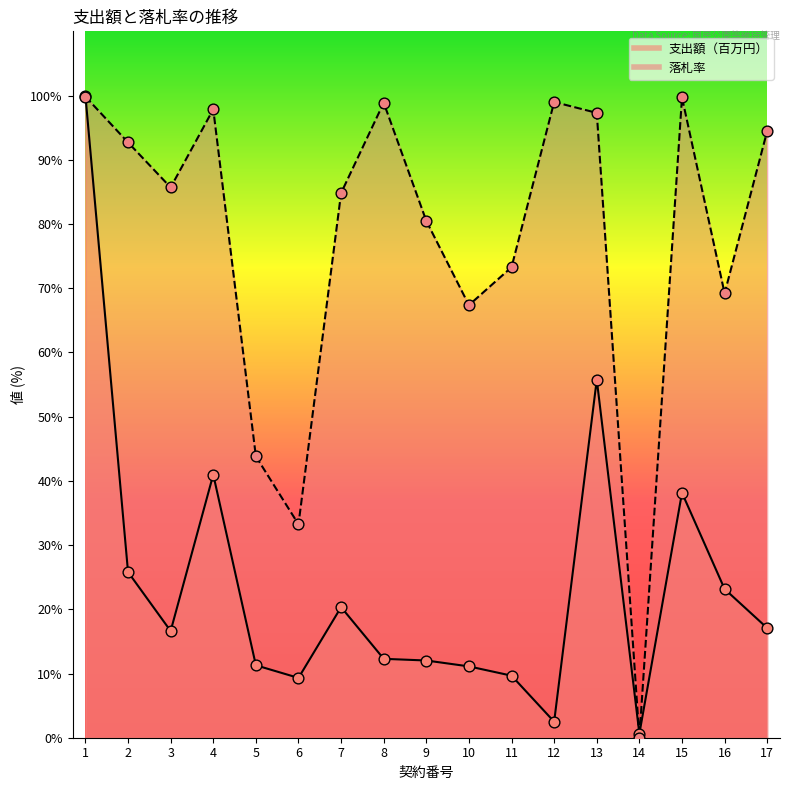

Which series contains the highest Y value?

支出額（百万円）